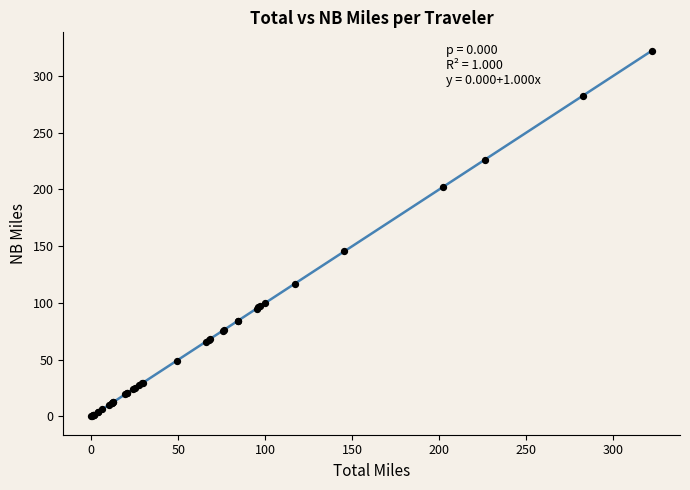

What Y value in the scatter plot is closest to 161?

145.5